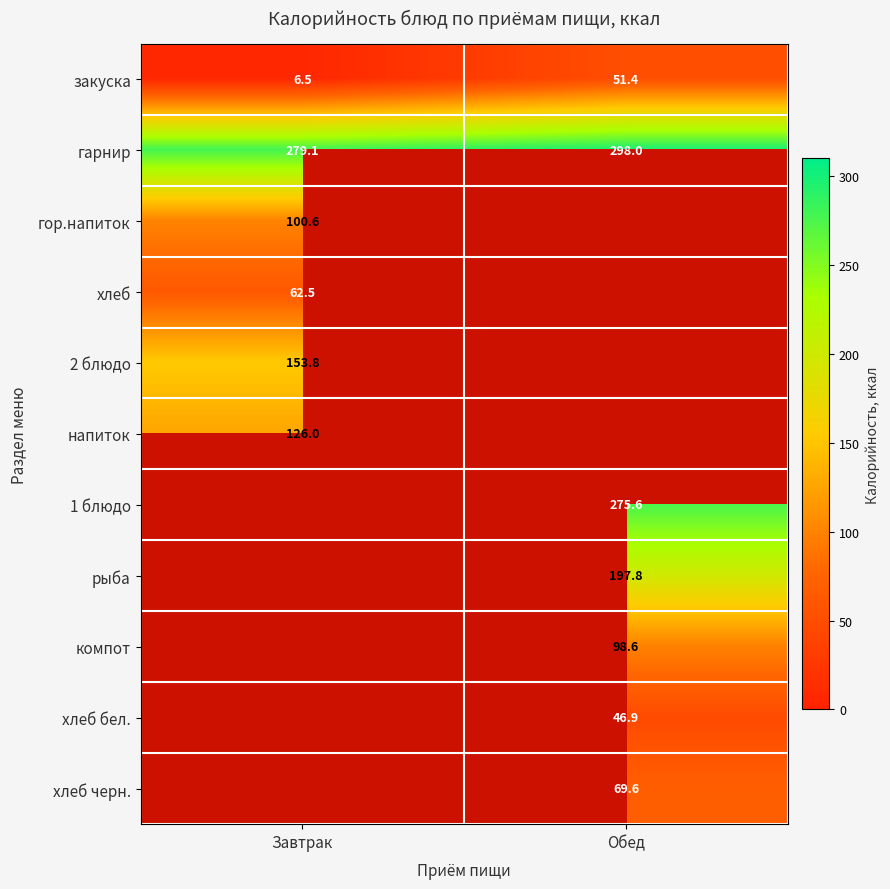

True or false: закуска has a value of 51.4 at Обед.

True